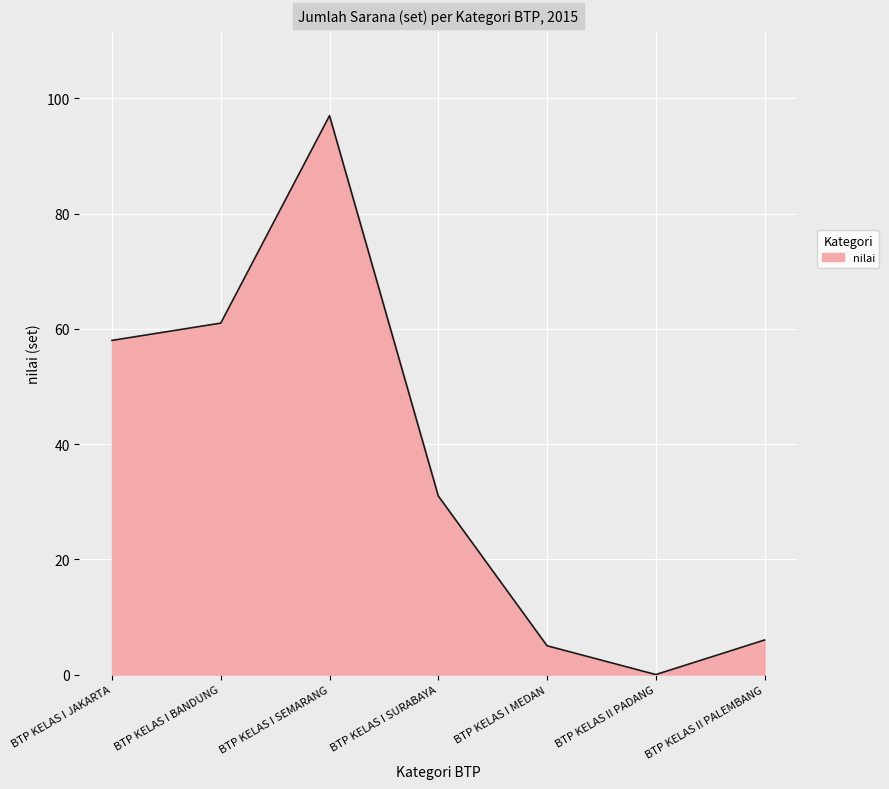

The chart shows a value of 48 at BTP KELAS I SURABAYA. True or false?

False